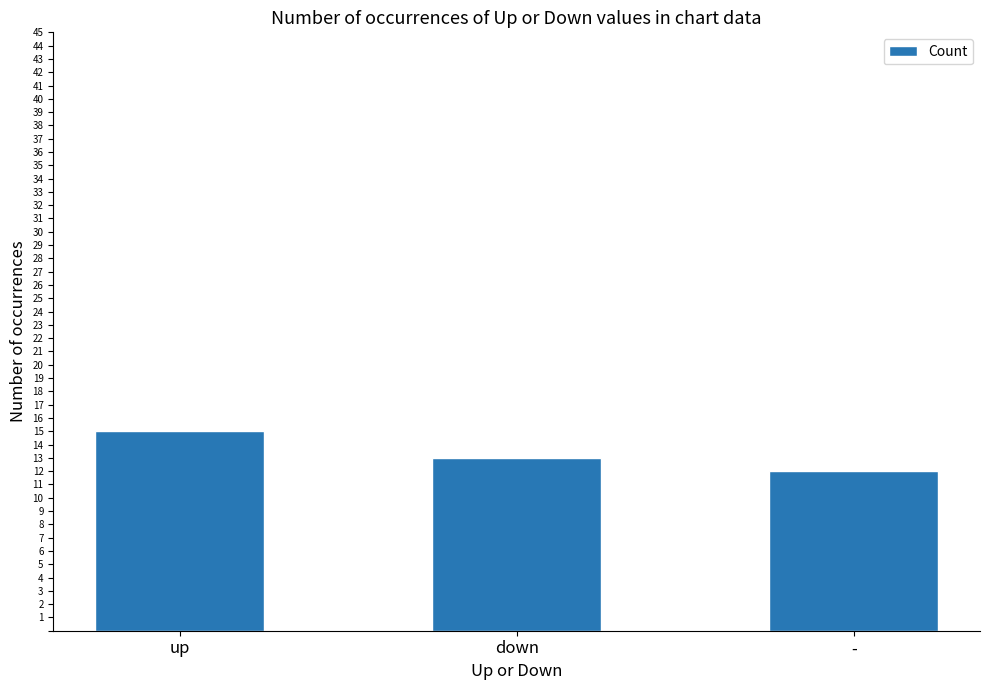

Rank the categories by value from lowest to highest.

-, down, up